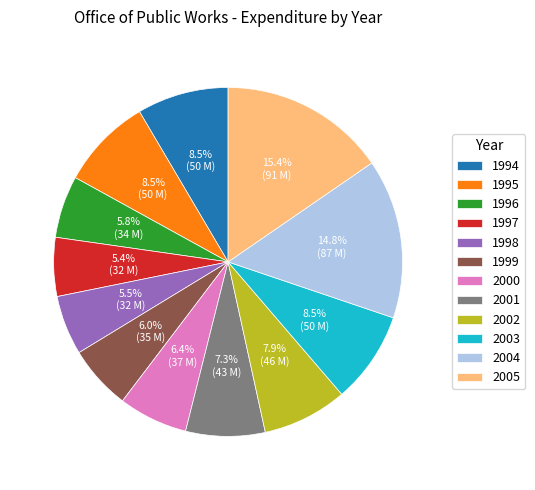

To the nearest percent, what percentage of the pie is 2000?

6%